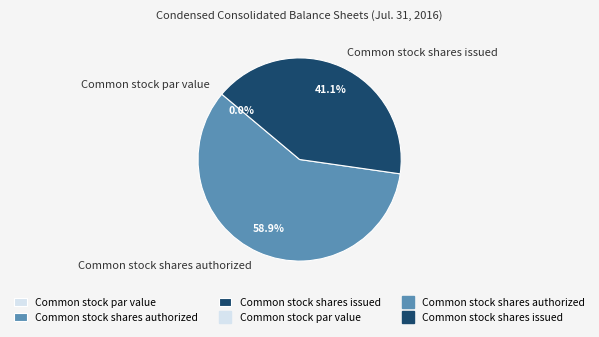

What is the largest slice in the pie chart?

Common stock shares authorized